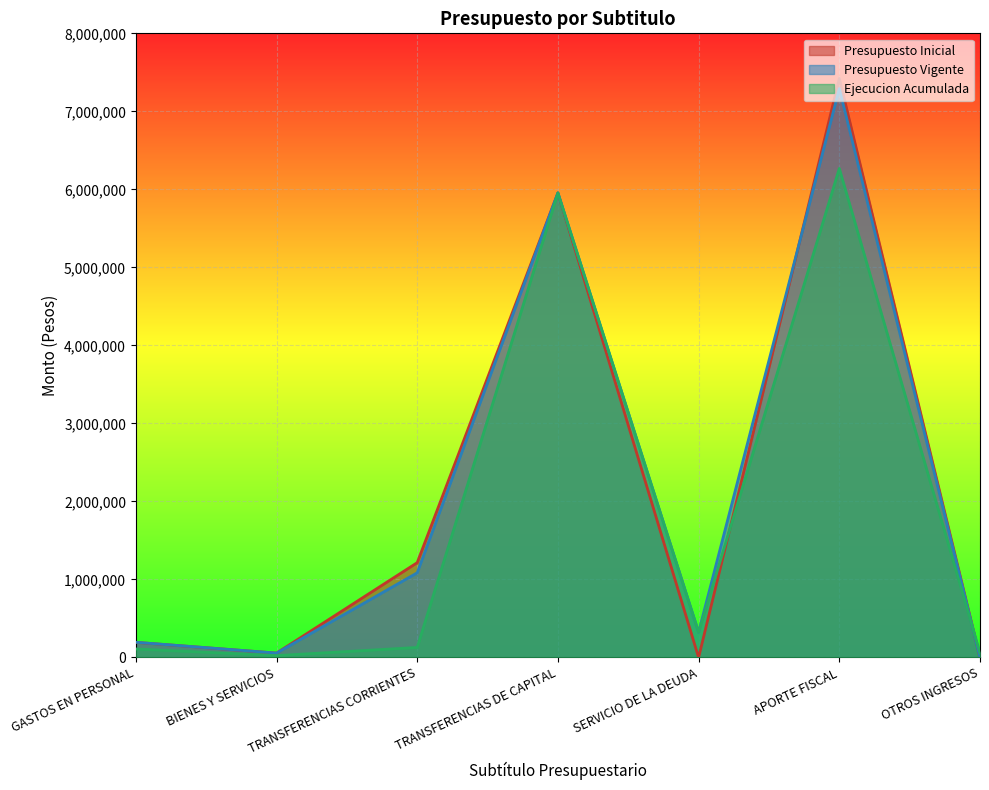

What is the label of the 1st point from the right?

OTROS INGRESOS